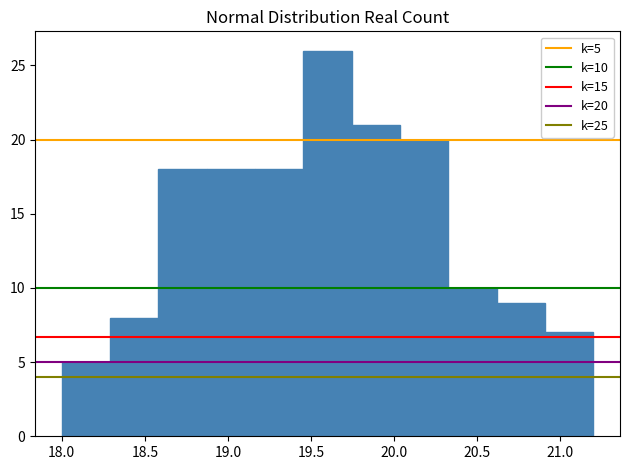

Over which range of the x-axis is the bar tallest?

19.45 to 19.75